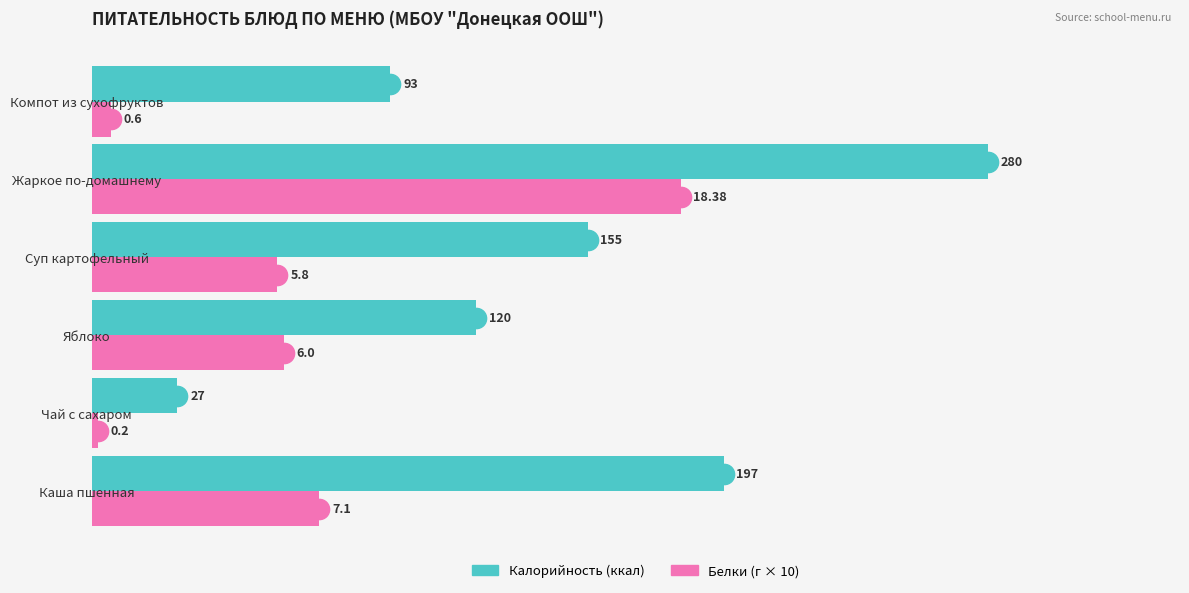

At which label does Калорийность (ккал) reach its minimum?

Чай с сахаром